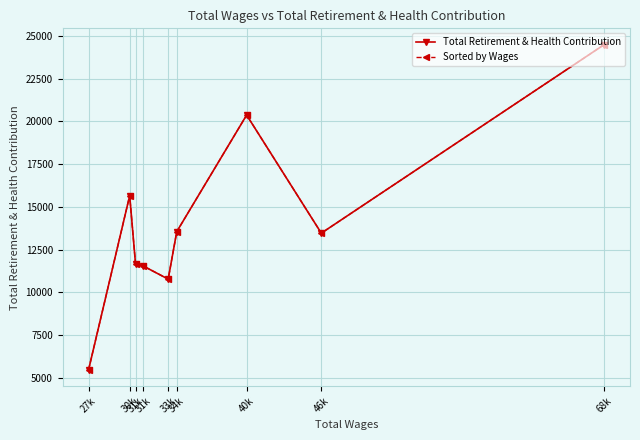

How many series are shown in this chart?

2